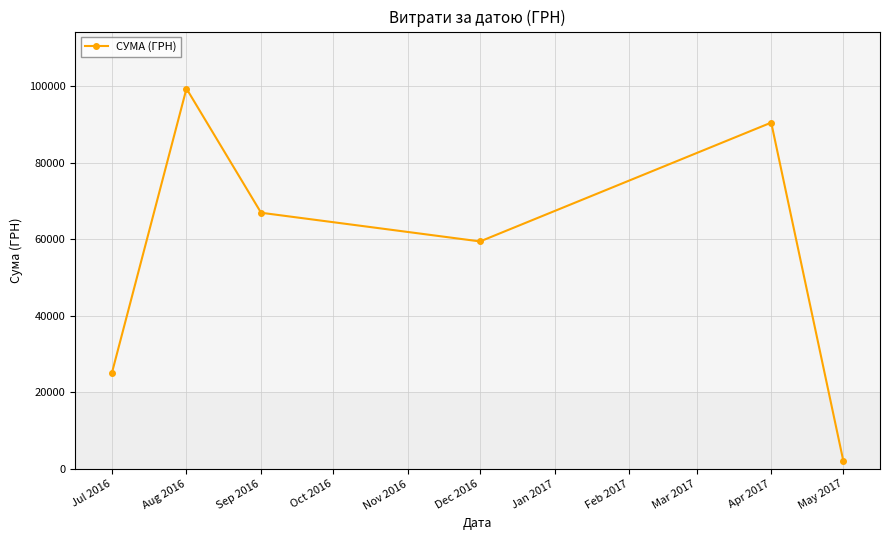

Is it true that the value at Aug 2016 is 99410.3?

True